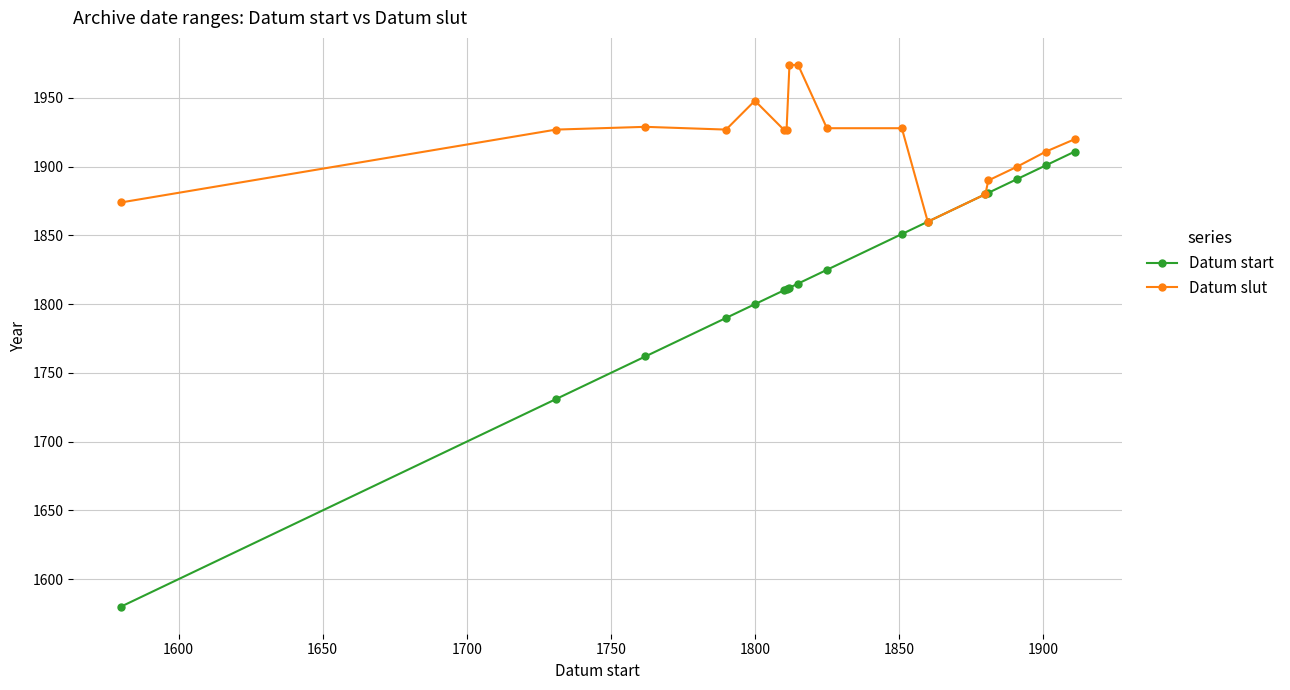

At how many categories does at least one series exceed 1906?

12